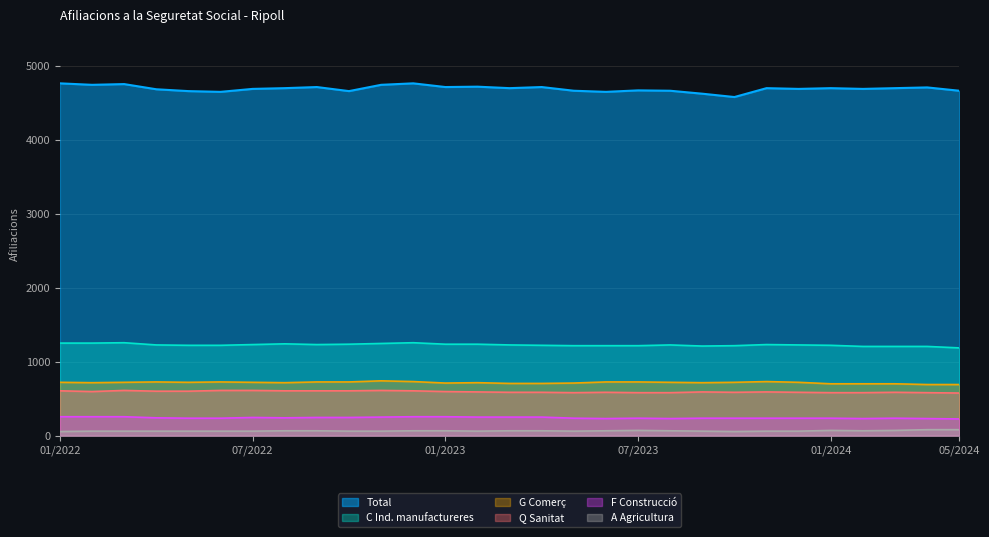

At which label is G Comerç closest to 715?

02/2022